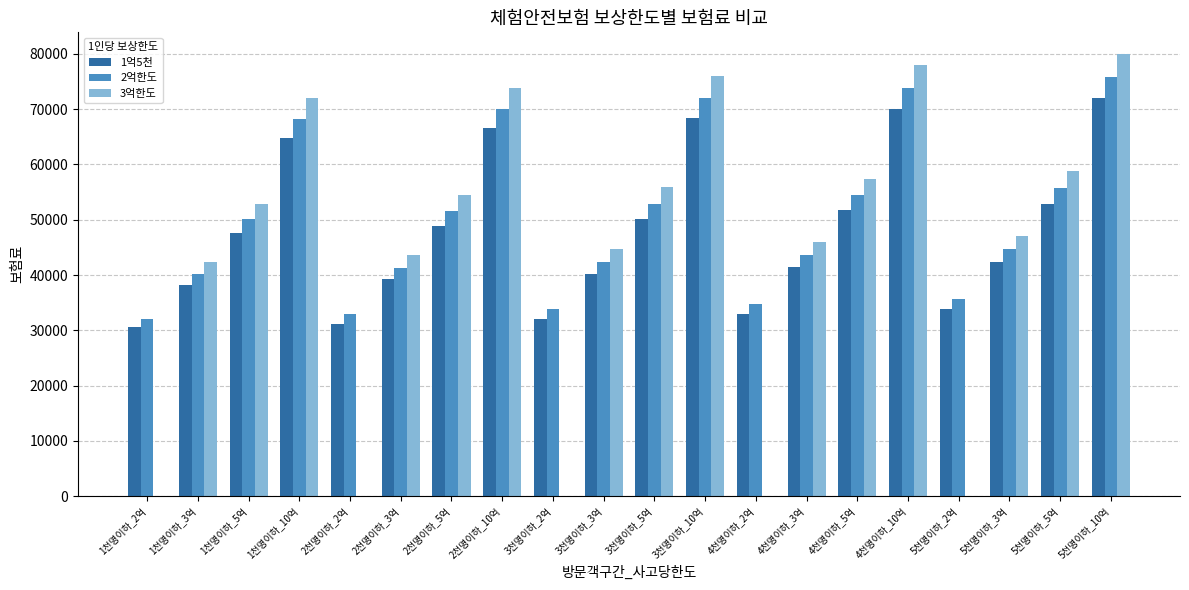

At which category is the sum across all series the highest?

5천명이하_10억